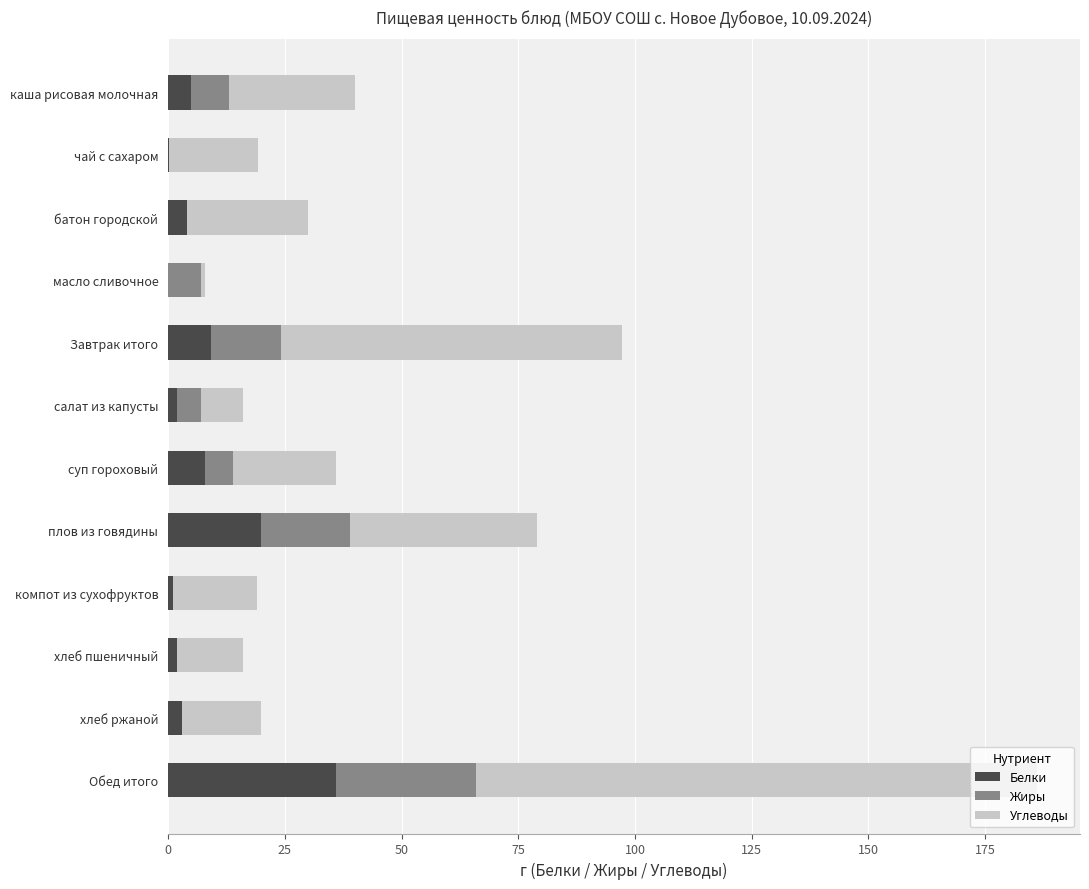

What is the approximate value of Белки at Завтрак итого?

9.2